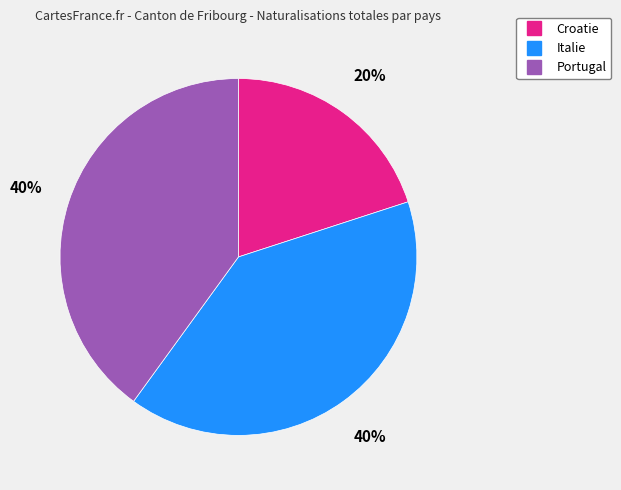

What is the ratio of the value at Portugal to the value at Italie?

1.0